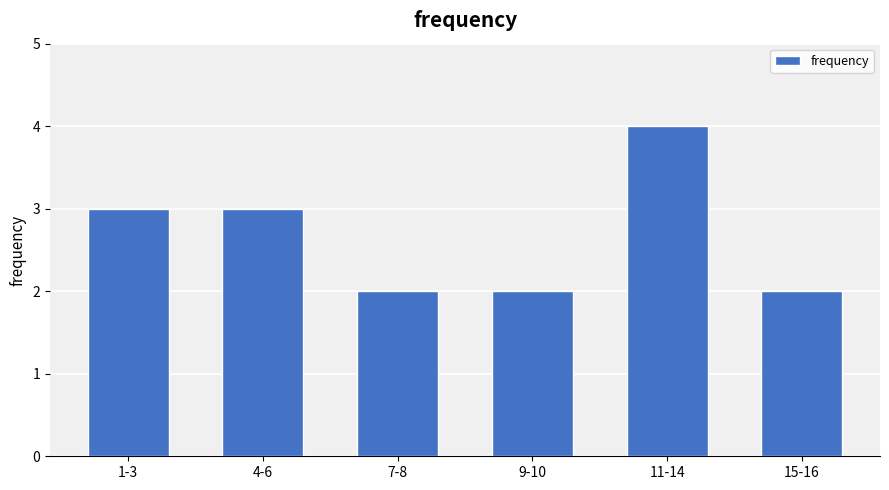

Reading left to right, extract all data points from this chart.

3	3	2	2	4	2